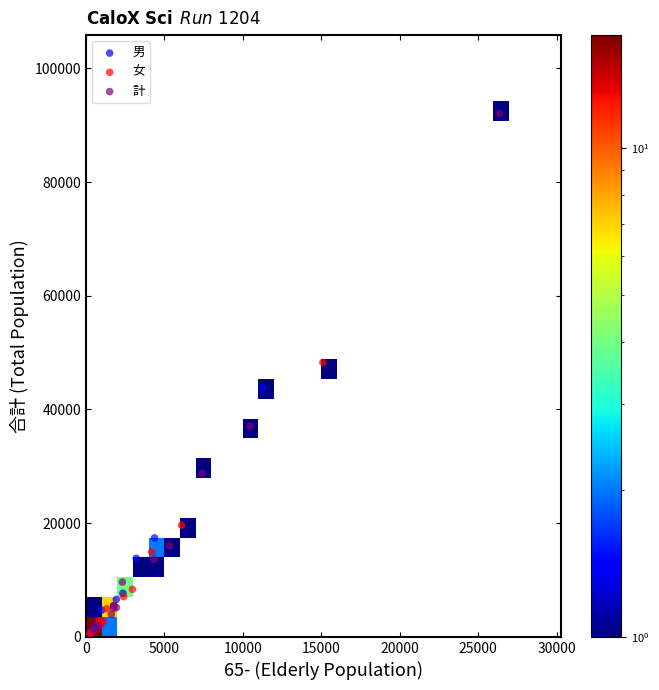

Which series reaches the maximum Y coordinate?

計